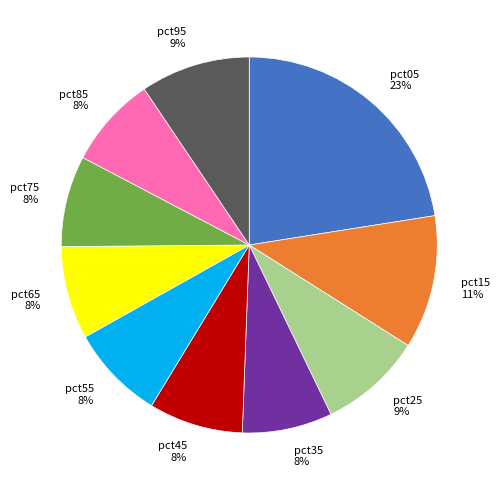

The pct95 slice represents 9% of the pie. True or false?

True